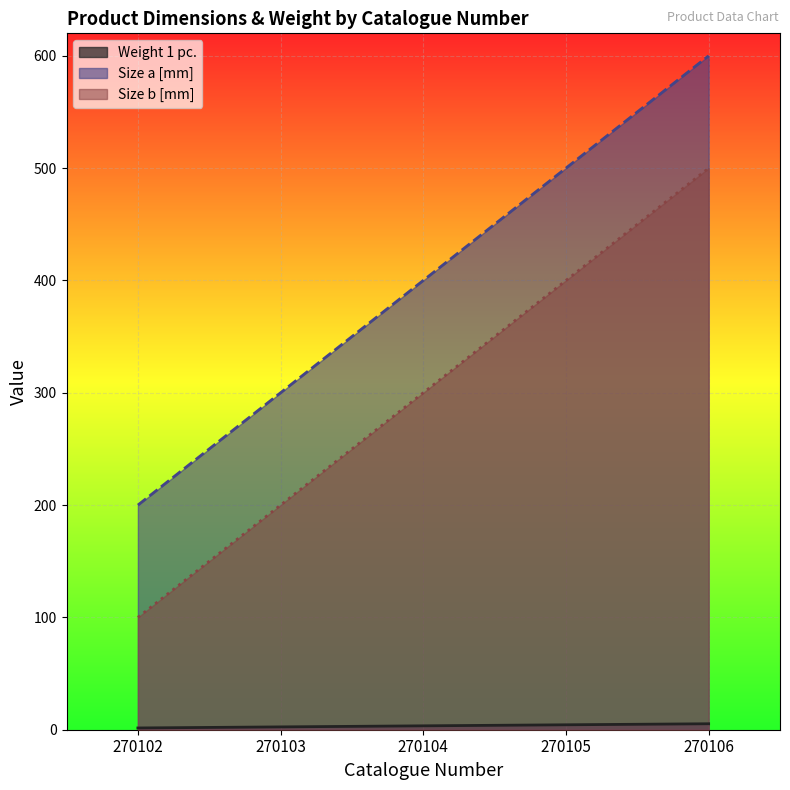

True or false: Weight 1 pc. and Size a [mm] cross at least once.

False